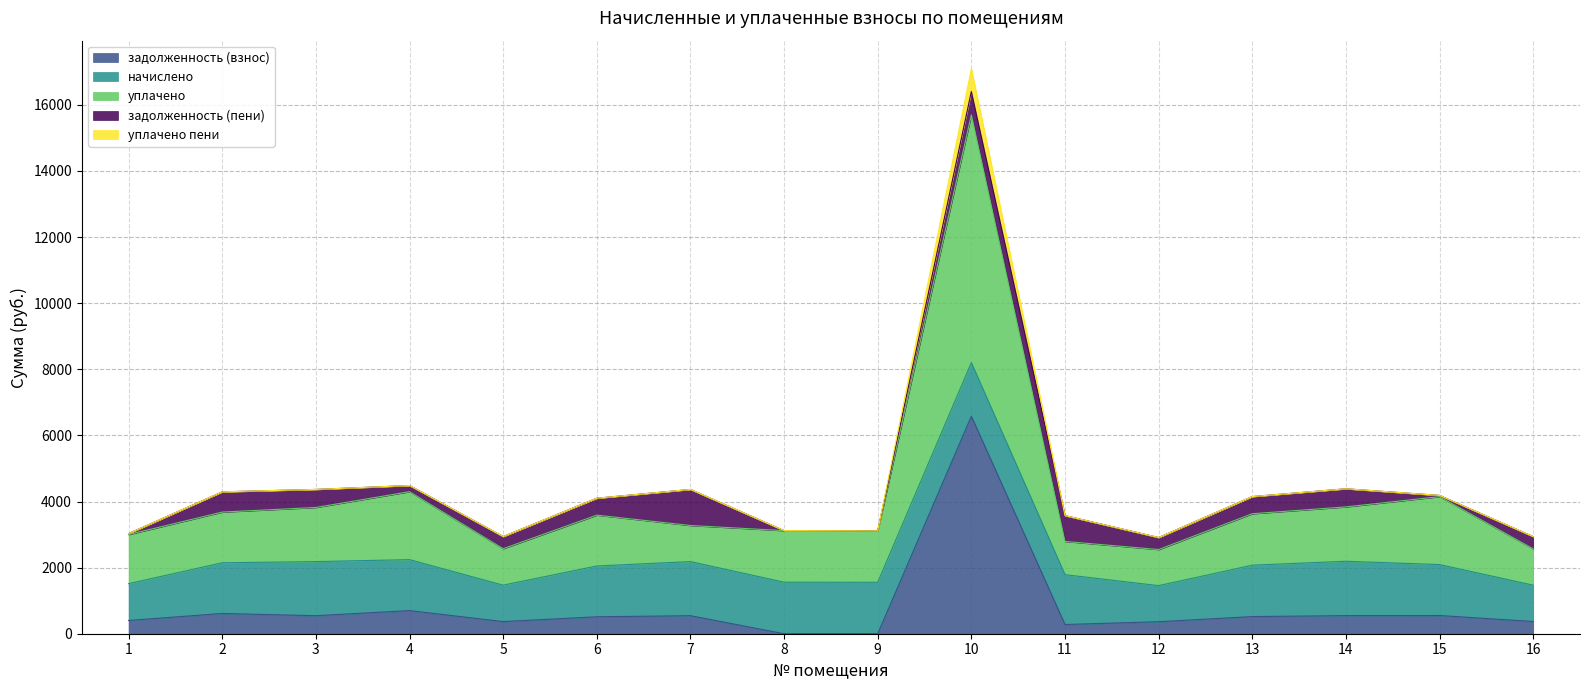

What is the value of the уплачено пени point at the 10th from the left?

17088.5